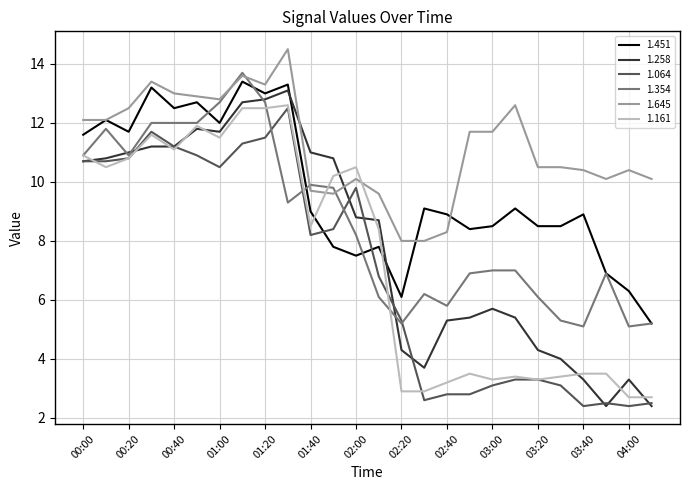

Which series ends up on top after the final intersection of 1.451 and 1.258?

1.451